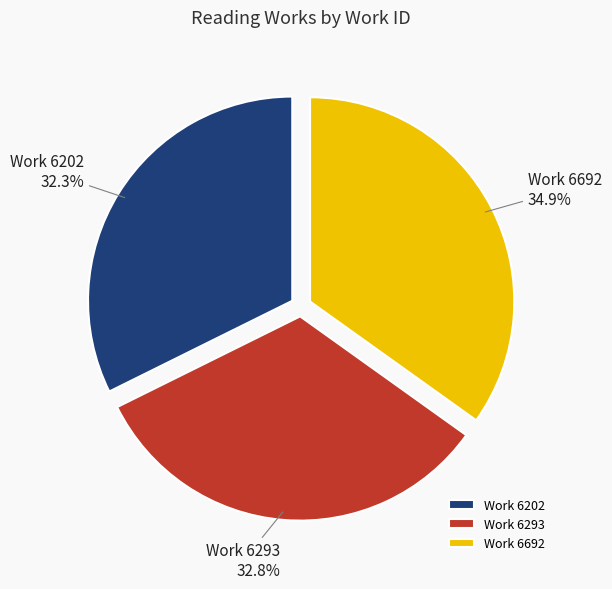

What percentage is the Work 6293 slice, to the nearest percent?

33%